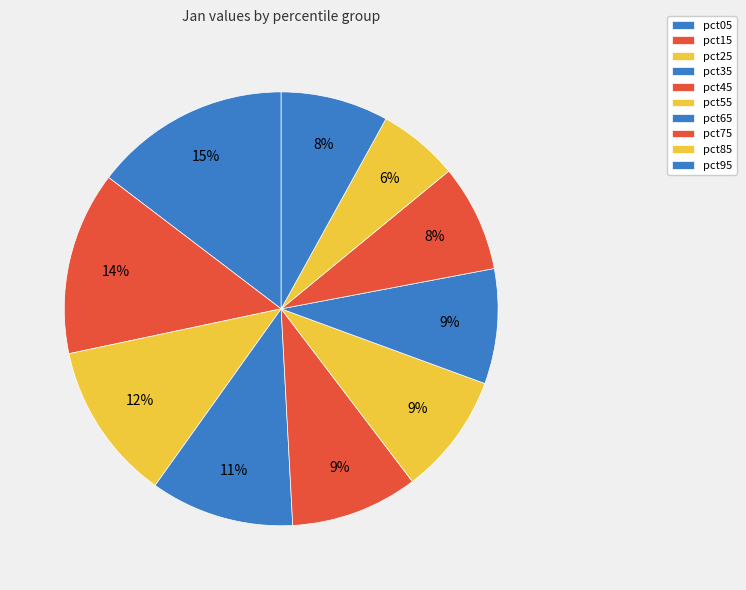

To the nearest percent, what percentage of the pie is pct15?

14%